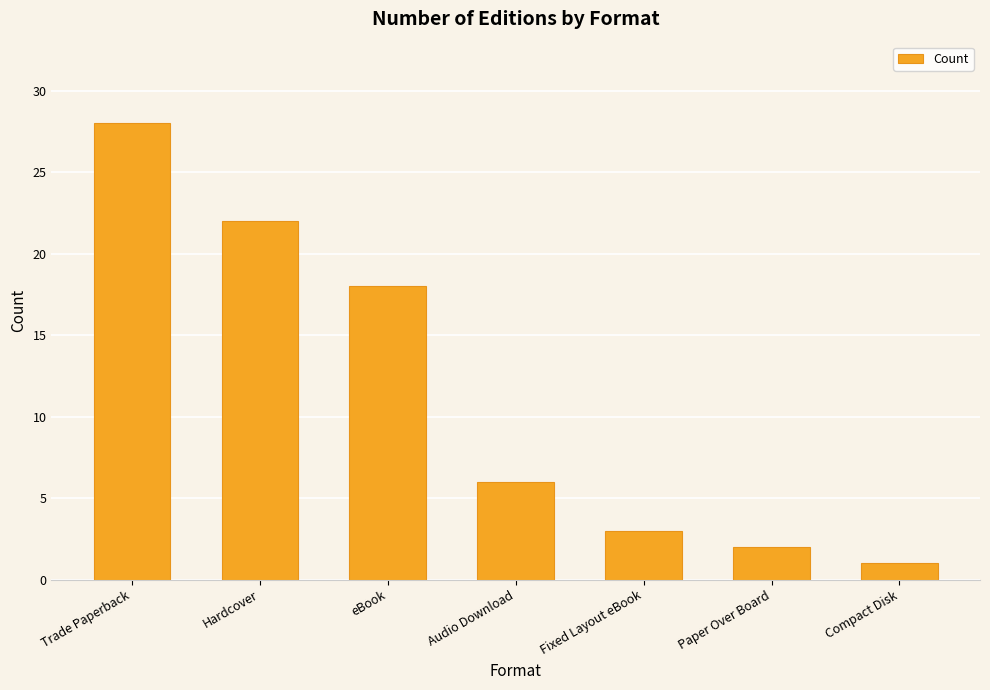

List the labels in order of value, largest first.

Trade Paperback, Hardcover, eBook, Audio Download, Fixed Layout eBook, Paper Over Board, Compact Disk